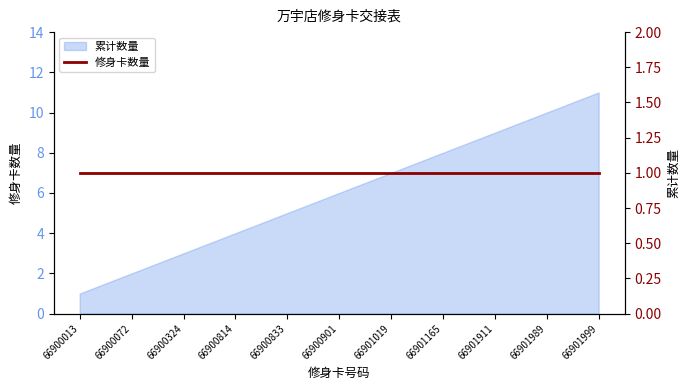

Reading left to right, what are all the values shown in this chart?

66900013=1	66900072=2	66900324=3	66900814=4	66900833=5	66900901=6	66901019=7	66901165=8	66901911=9	66901989=10	66901999=11